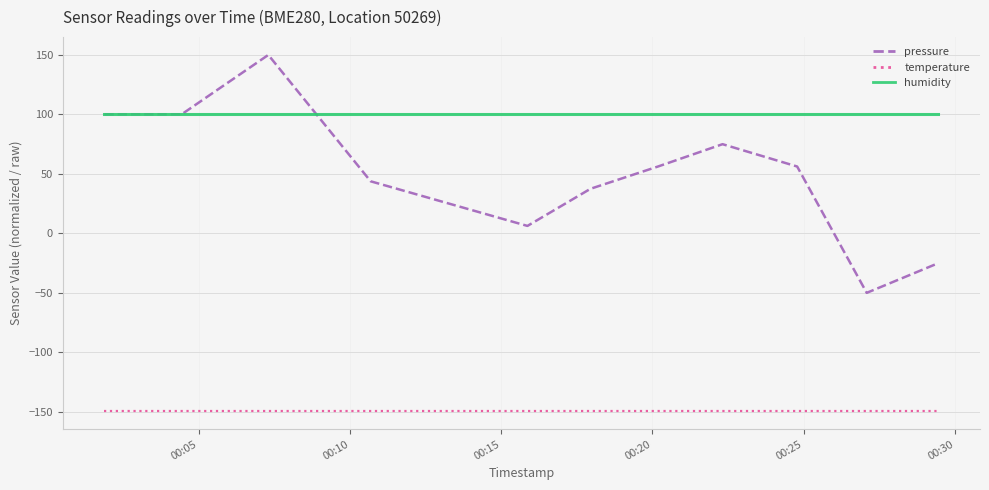

True or false: pressure and humidity intersect in this chart.

True